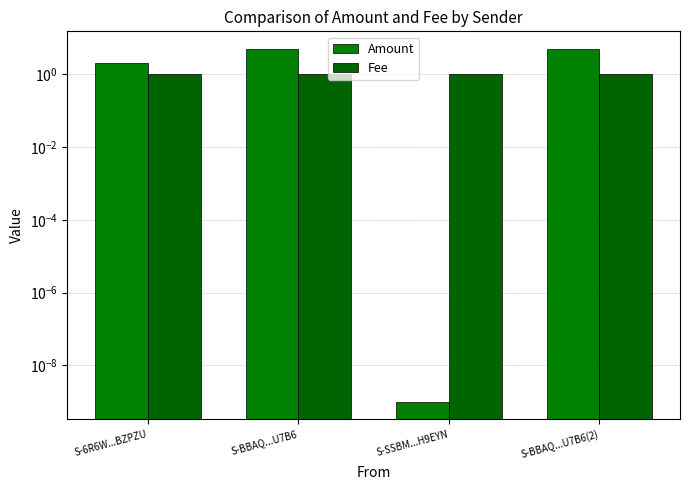

What is the value of the Fee bar at the 1st from the left?

1.0